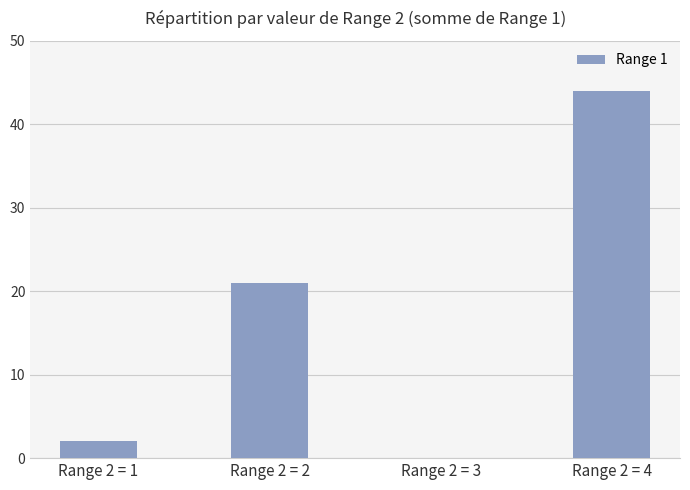

Between Range 2 = 4 and Range 2 = 3, which is larger?

Range 2 = 4